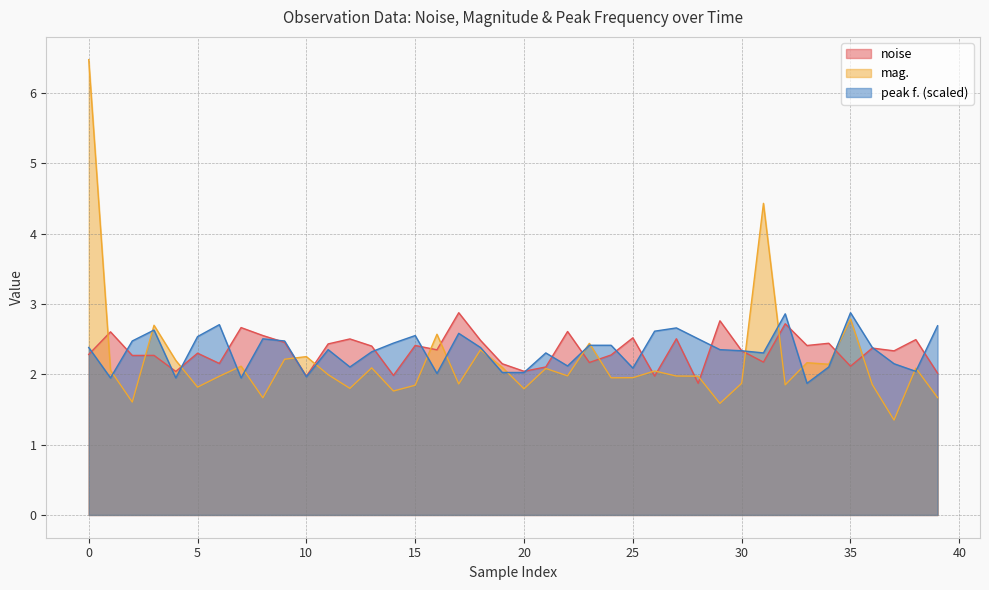

How many distinct data groups are displayed?

3